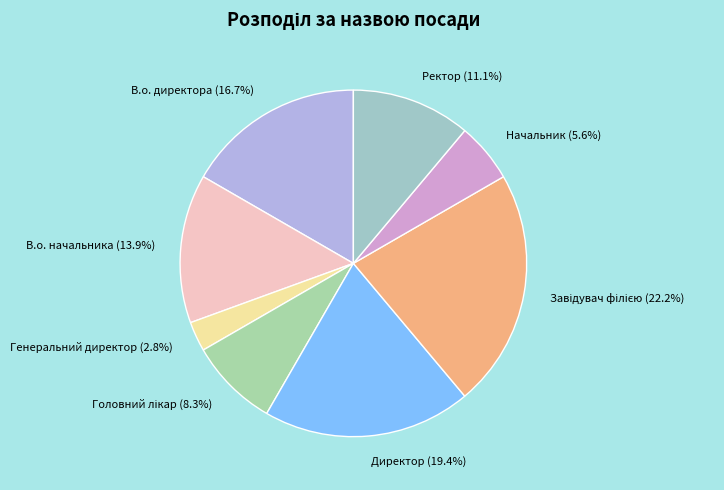

Count the number of slices in the pie.

8